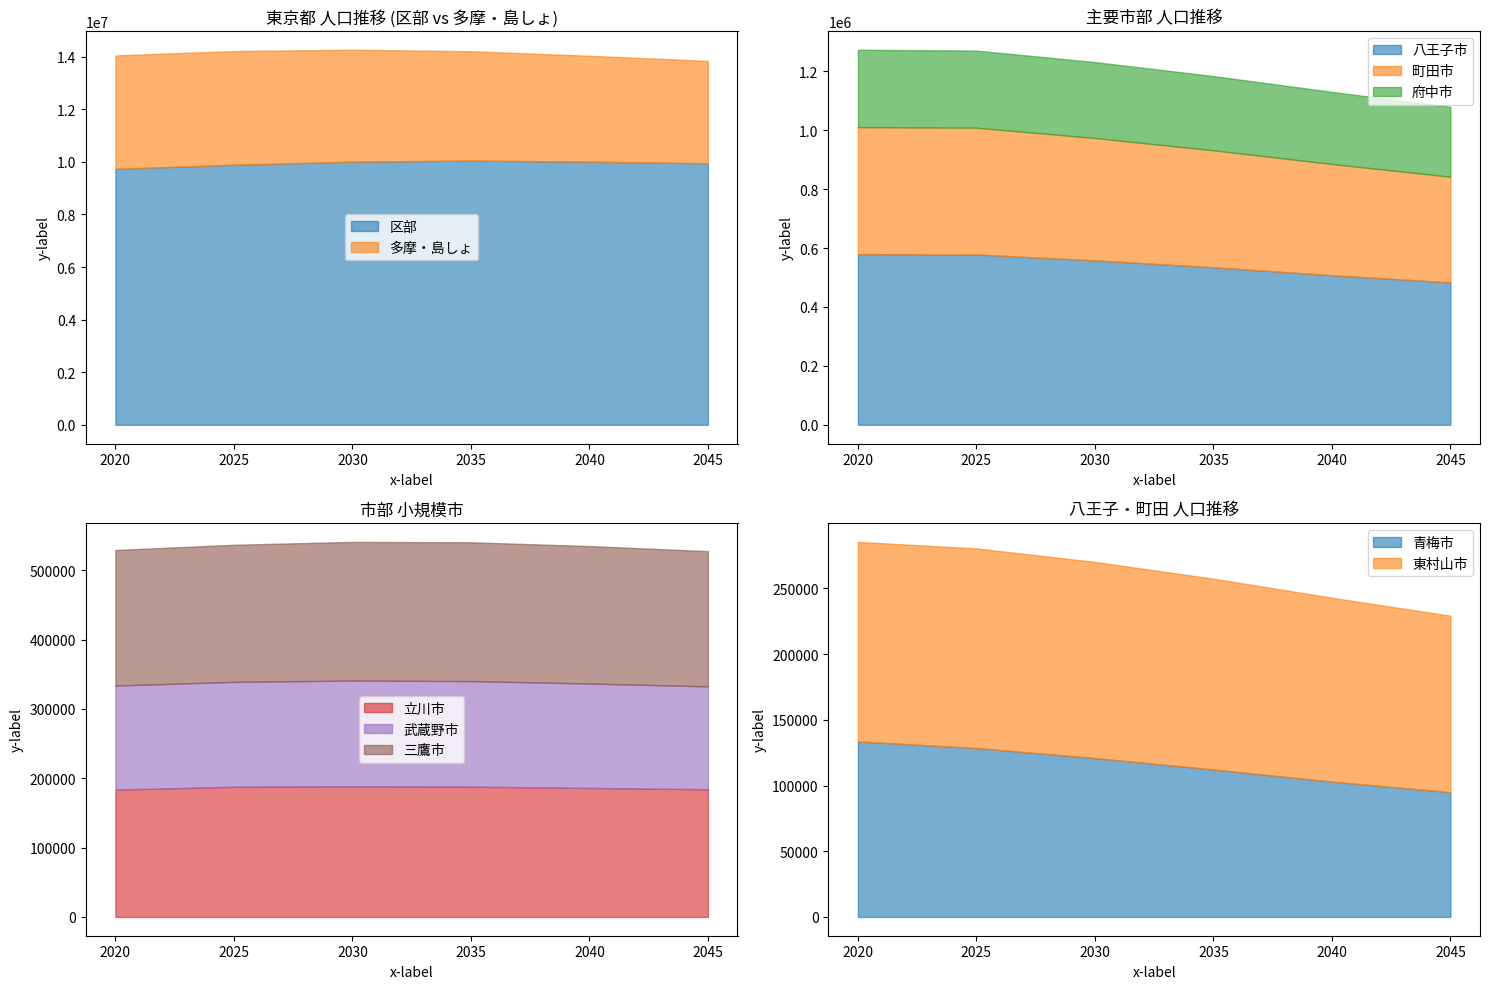

At which label does 2035年 first exceed 204392?

東京都